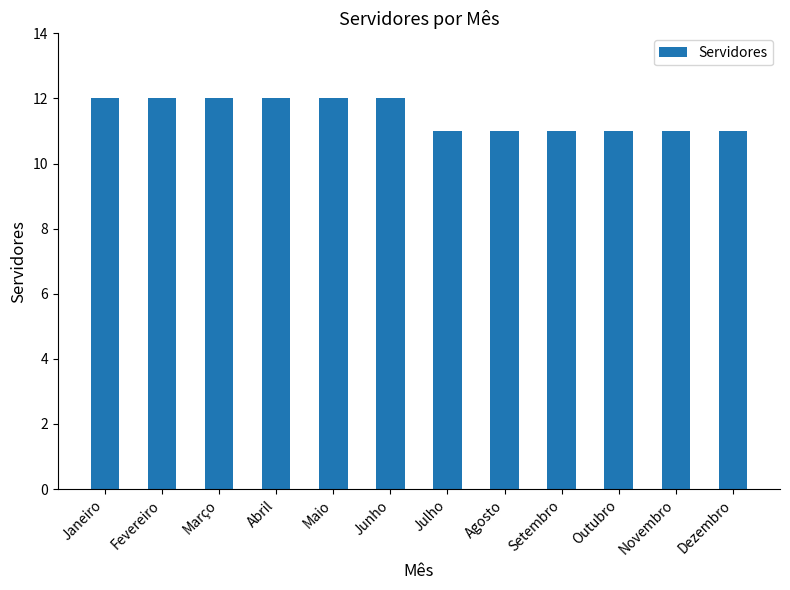

What is the difference between the second highest and minimum values?

1